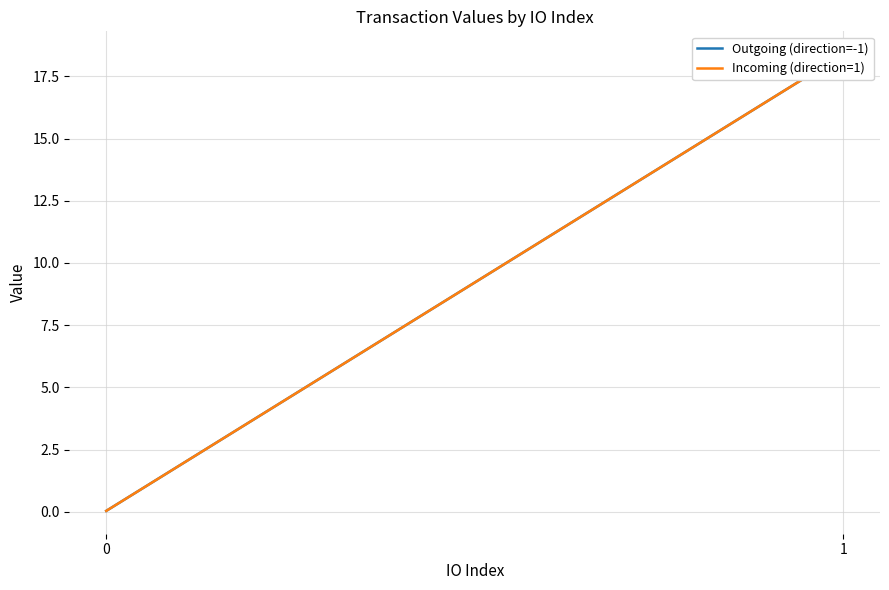

Reading left to right, list all the values displayed in this chart.

Outgoing (direction=-1): 0.0	18.4
Incoming (direction=1): 0.0	18.4